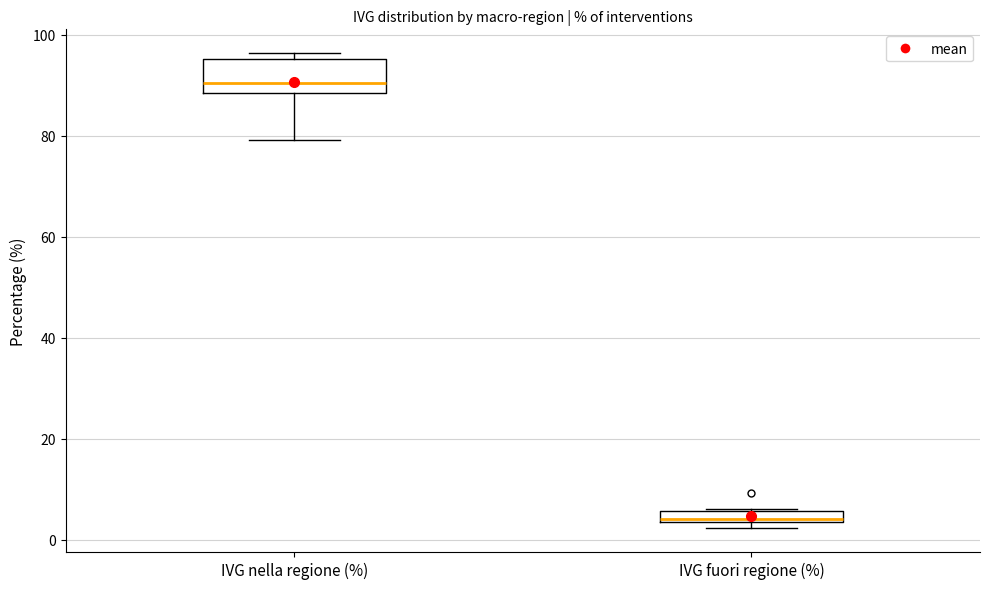

Which box has the lowest median line?

IVG fuori regione (%)